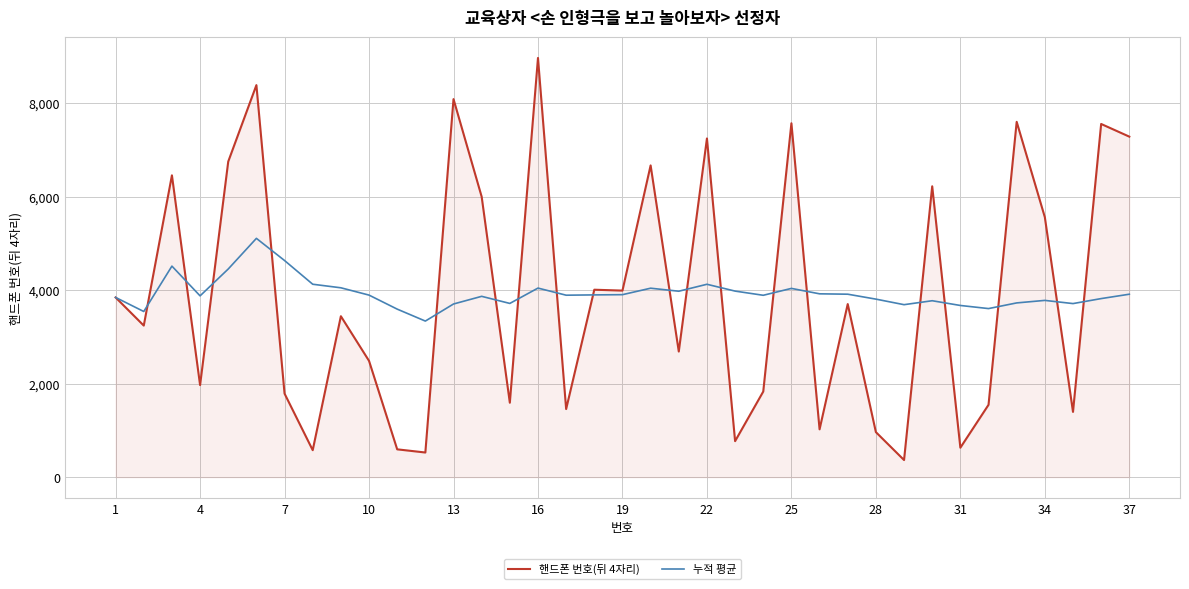

What is the lowest value of the 핸드폰 번호(뒤 4자리) series?

366.0